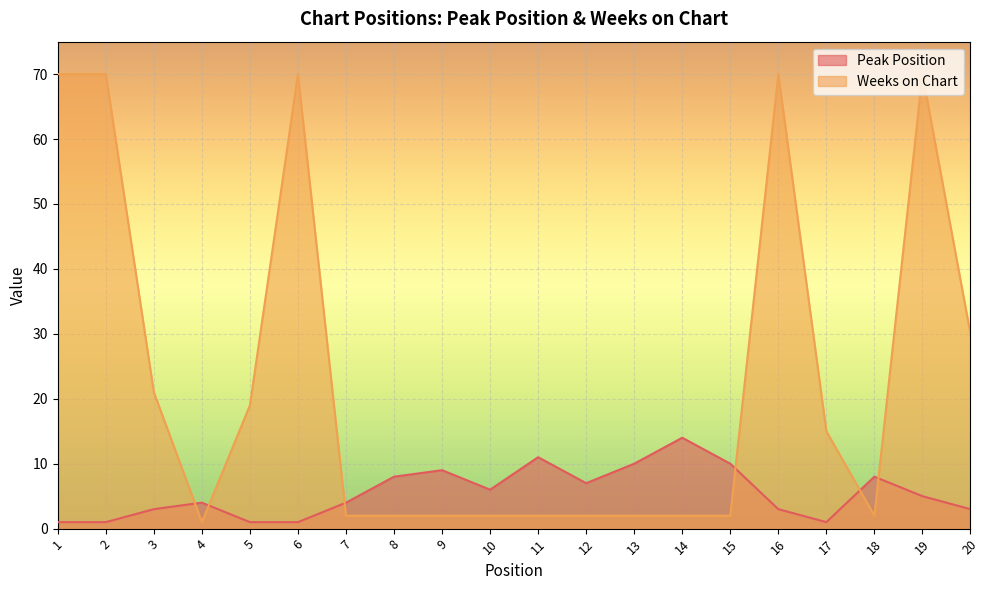

What is the average value of the Peak Position series?

6